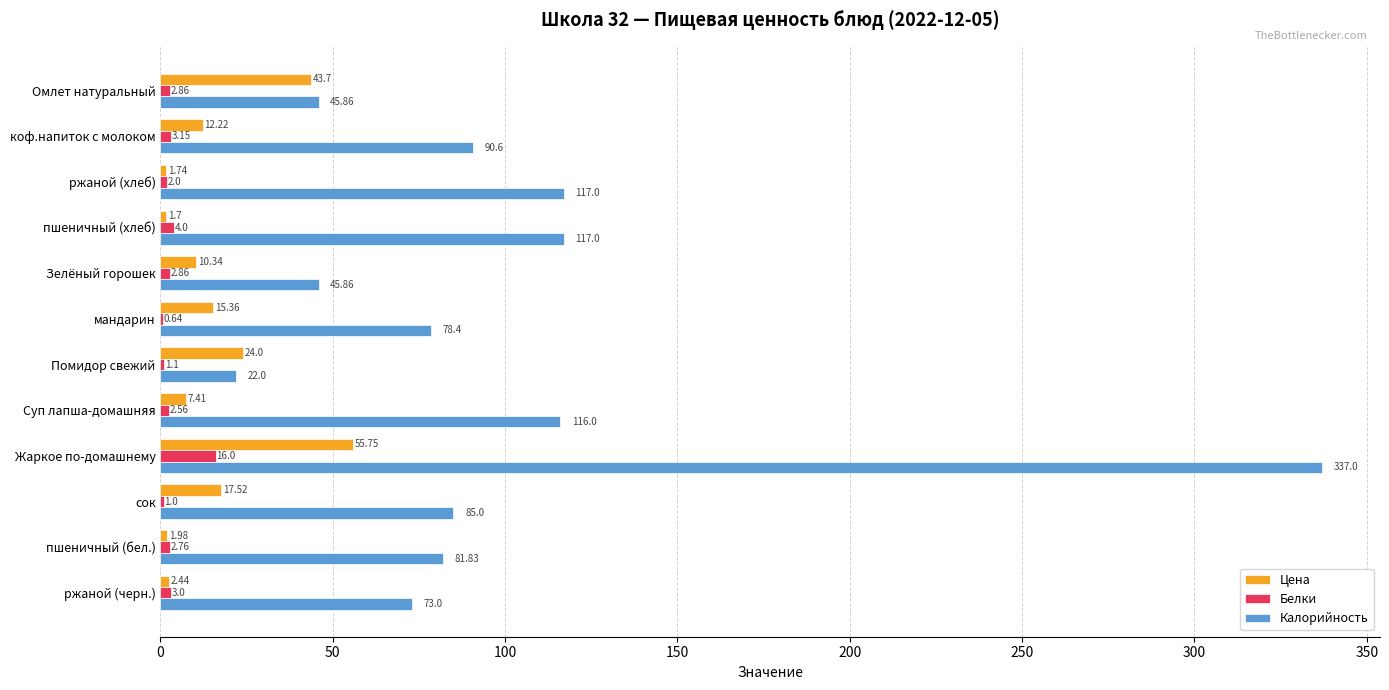

Count the number of categories in the chart.

12